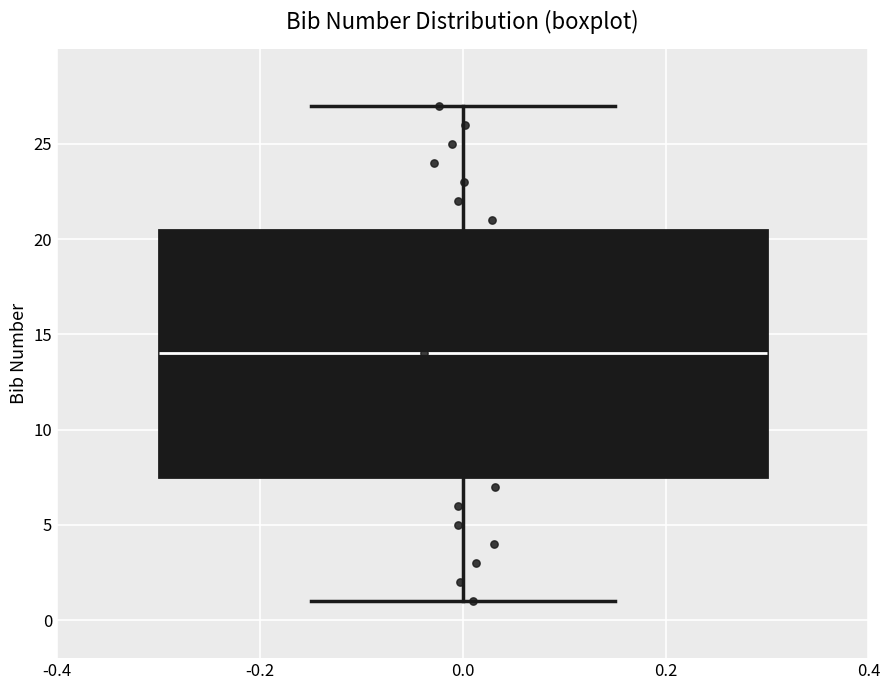

Where does the lower whisker of the box at x = 0.0 end on the y-axis? The values are not printed on the chart, so give them approximately, as read against the axis.

1.0